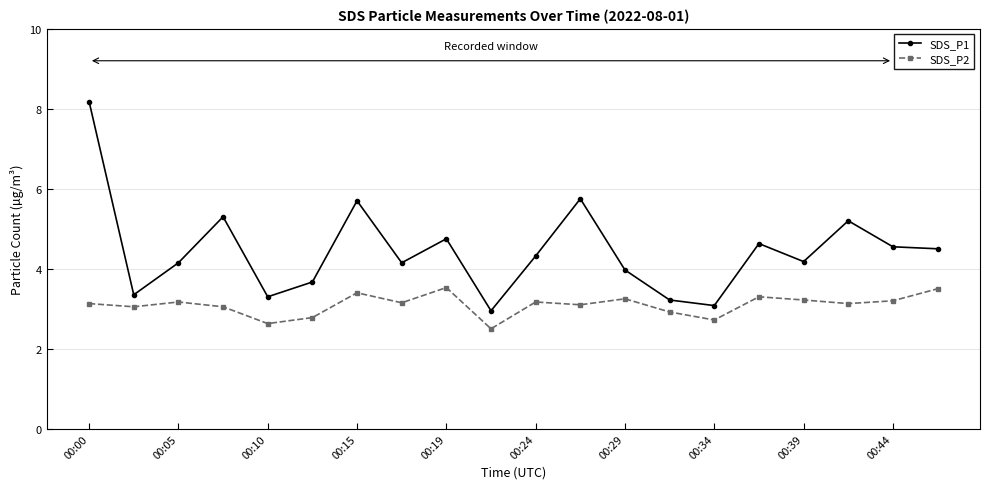

True or false: SDS_P2 has more than 2 interior local peaks.

True